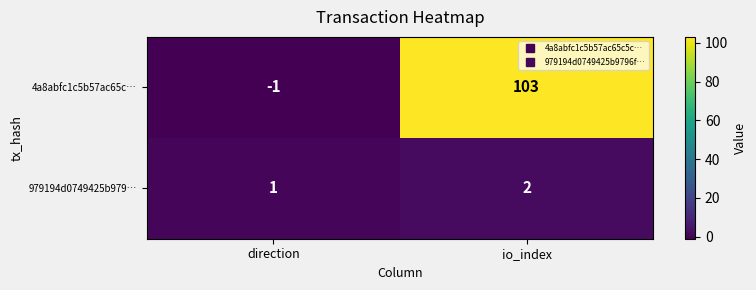

The 979194d0749425b979… series shows 0 at direction. True or false?

False